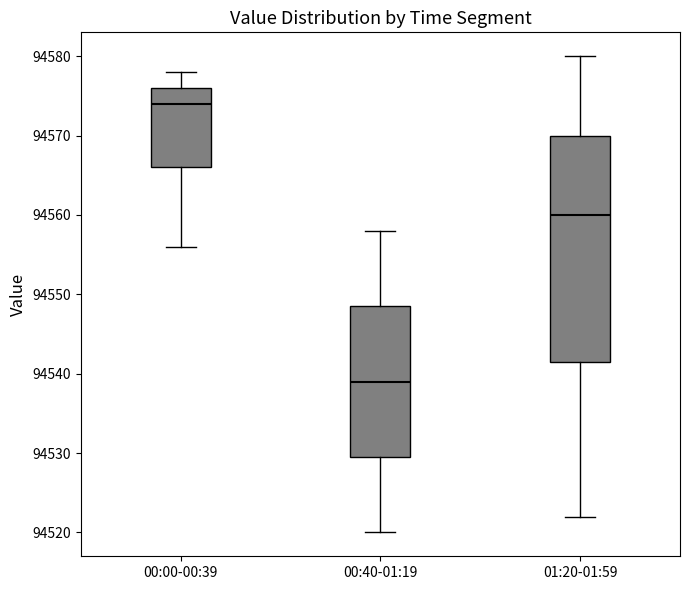

Reading left to right, transcribe this box plot: for each box, give where its median line is, the range the box spans, and where its two whiskers end, as read against the y-axis. The values are not printed on the chart, so give them approximately, as read against the axis.

00:00-00:39: median 94574, box 94566 to 94576, whiskers 94556 to 94578
00:40-01:19: median 94539, box 94530 to 94549, whiskers 94520 to 94558
01:20-01:59: median 94560, box 94542 to 94570, whiskers 94522 to 94580